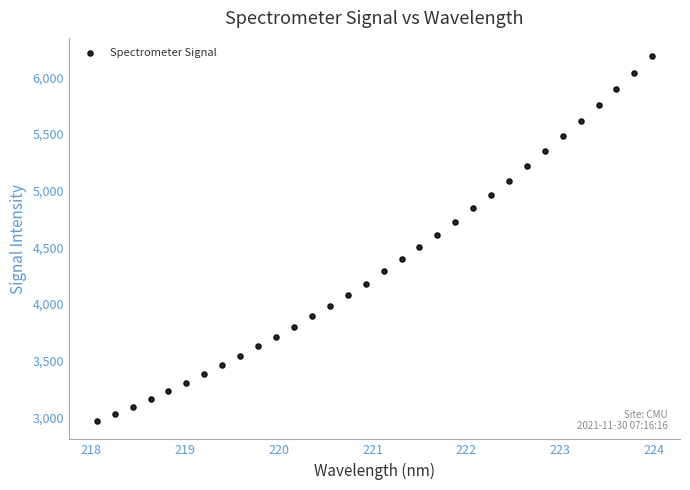

What is the range of X values (max minus min)?

5.9